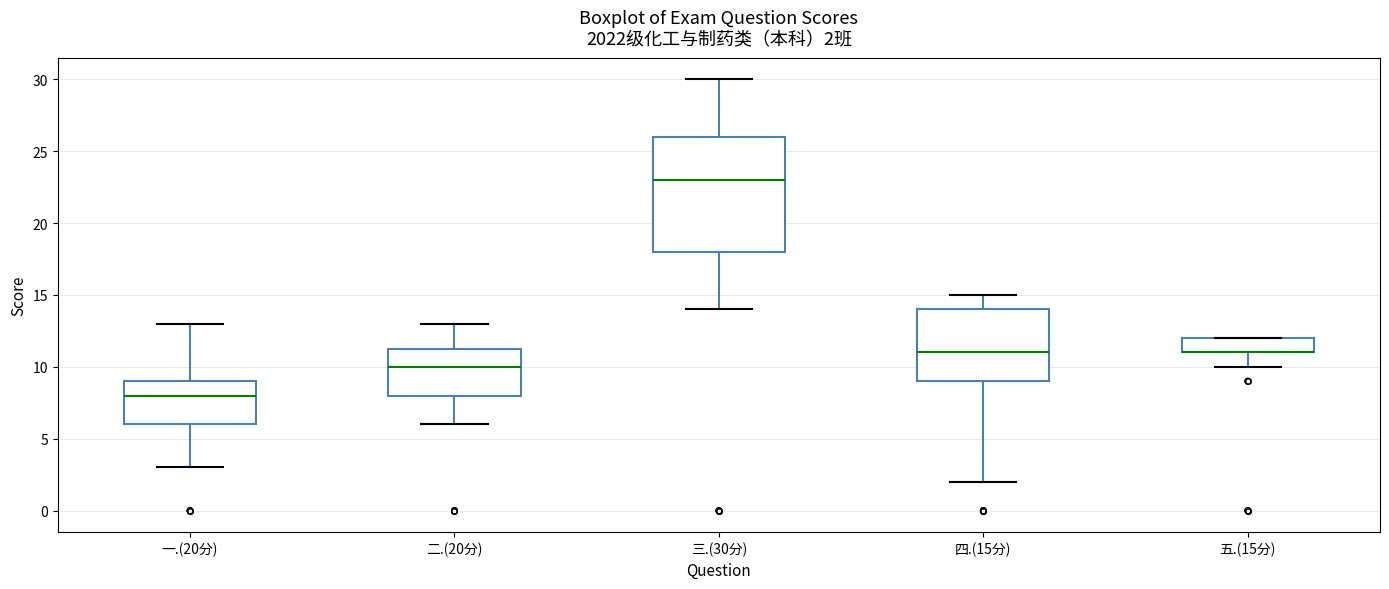

Which box is the tallest, from its lower edge to its upper edge?

三.(30分)